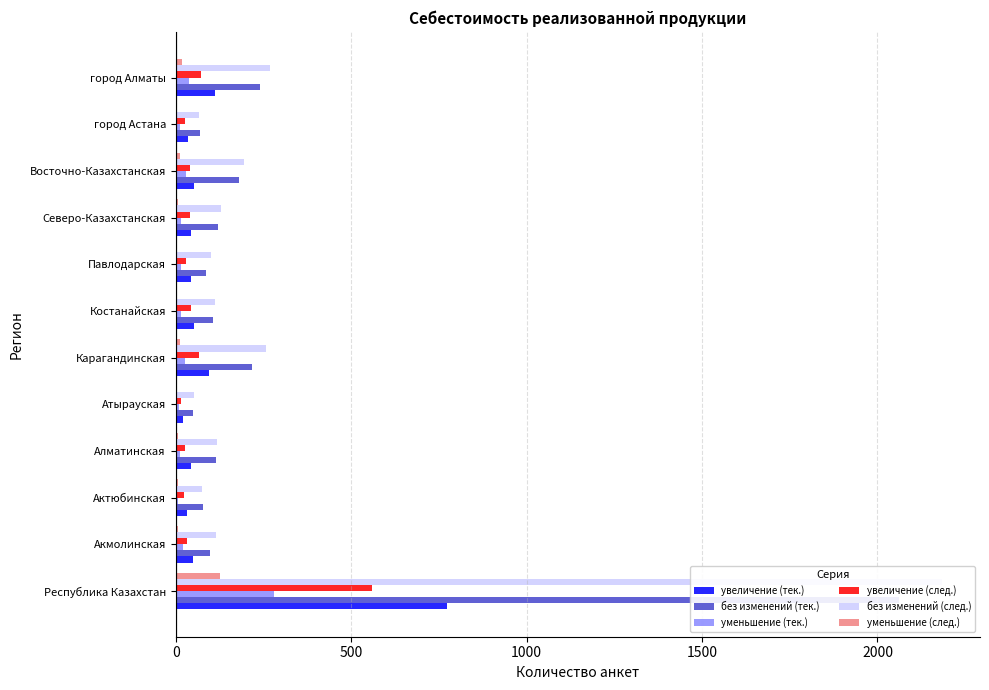

What position from the right is город Алматы?

1